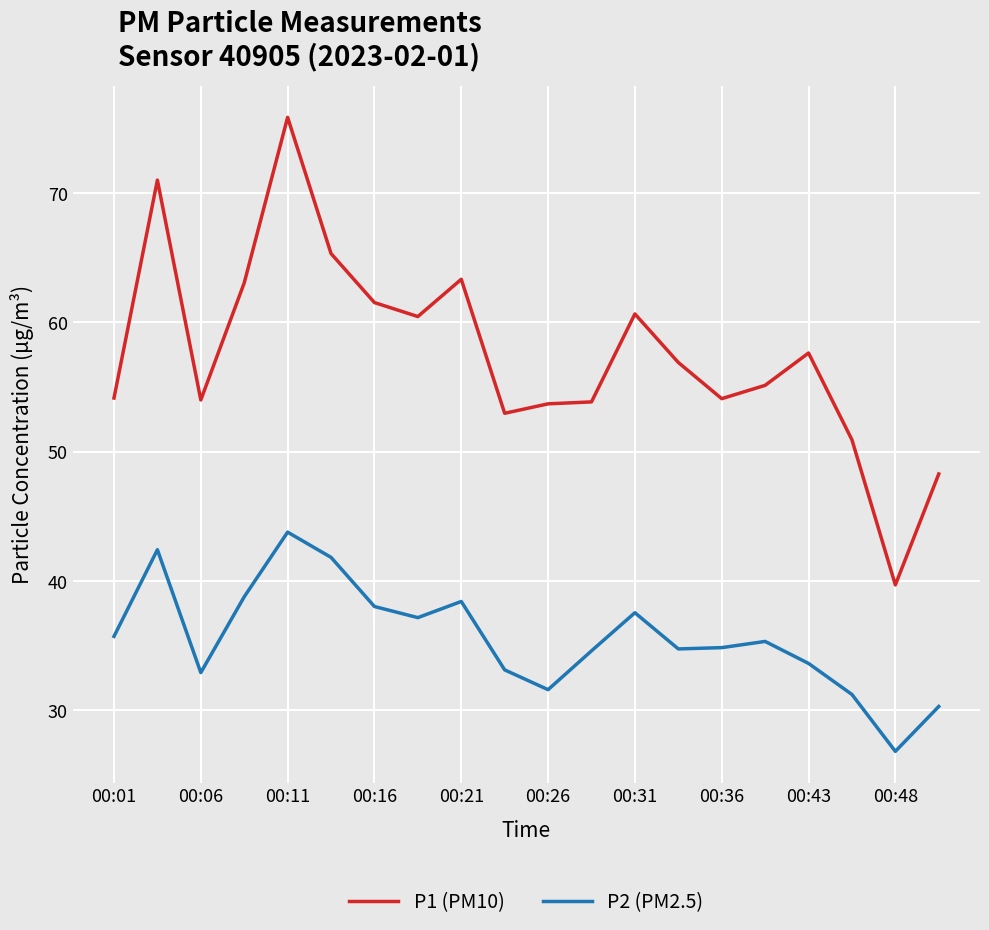

List the series in order of their peak value, lowest first.

P2 (PM2.5), P1 (PM10)